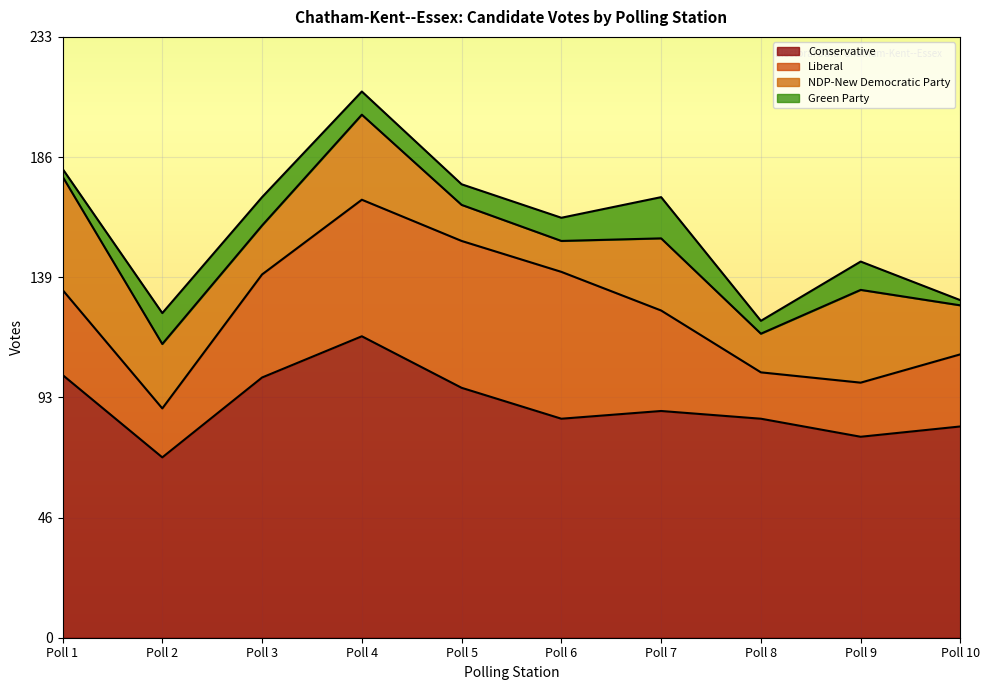

Reading left to right, what are all the values shown in this chart?

Conservative: 102	70	101	117	97	85	88	85	78	82
Liberal: 33	19	40	53	57	57	39	18	21	28
NDP-New Democratic Party: 44	25	19	33	14	12	28	15	36	19
Green Party: 3	12	11	9	8	9	16	5	11	2